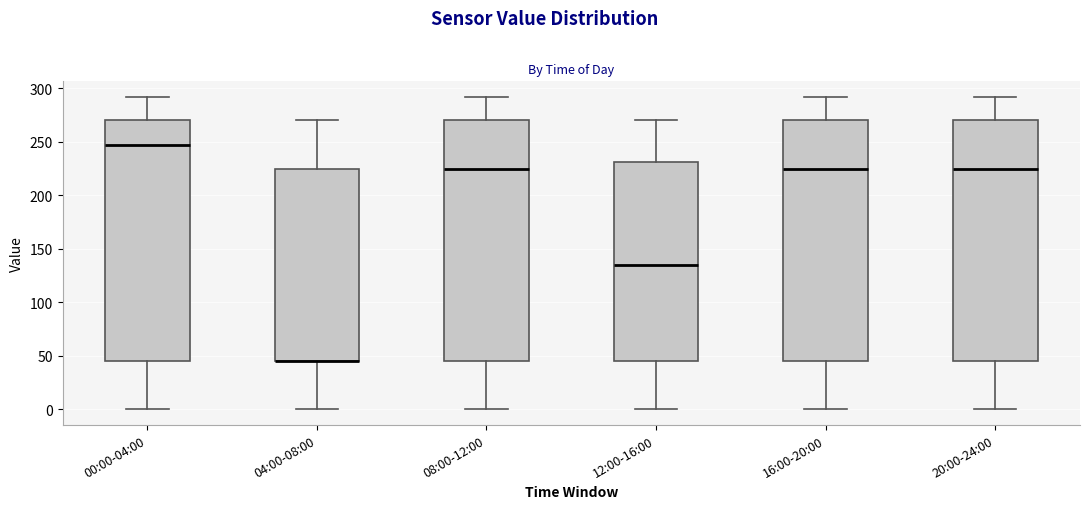

Reading left to right, read every box against the y-axis: the position of its median line, the range the box covers, and the ends of its whiskers. The values are not printed on the chart, so give them approximately, as read against the axis.

00:00-04:00: median 250, box 45 to 270, whiskers 0 to 290
04:00-08:00: median 45 (drawn on the box's lower edge), box 45 to 225, whiskers 0 to 270
08:00-12:00: median 225, box 45 to 270, whiskers 0 to 290
12:00-16:00: median 135, box 45 to 230, whiskers 0 to 270
16:00-20:00: median 225, box 45 to 270, whiskers 0 to 290
20:00-24:00: median 225, box 45 to 270, whiskers 0 to 290